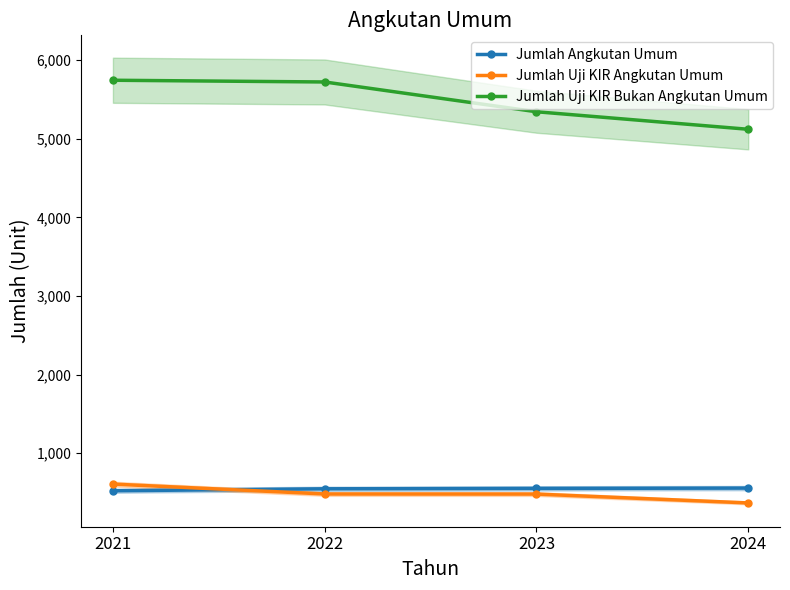

What is the maximum value shown in the chart?

5746